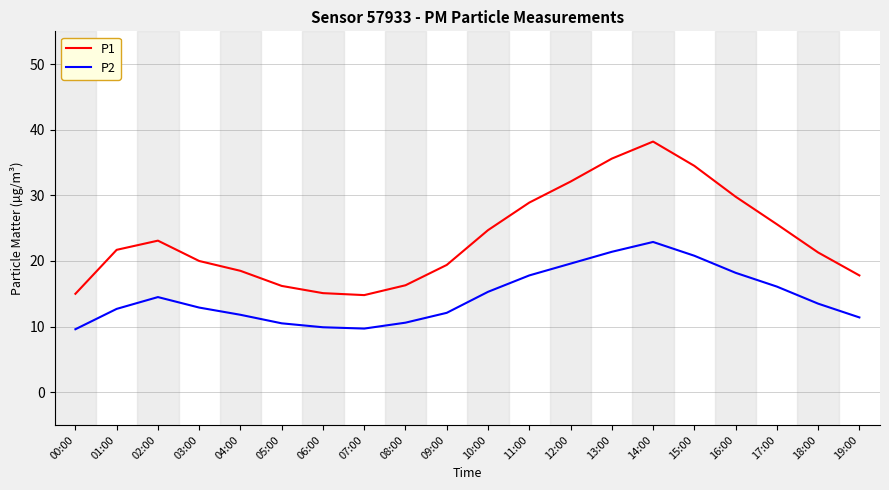

What is the average value of the P1 series?

23.4